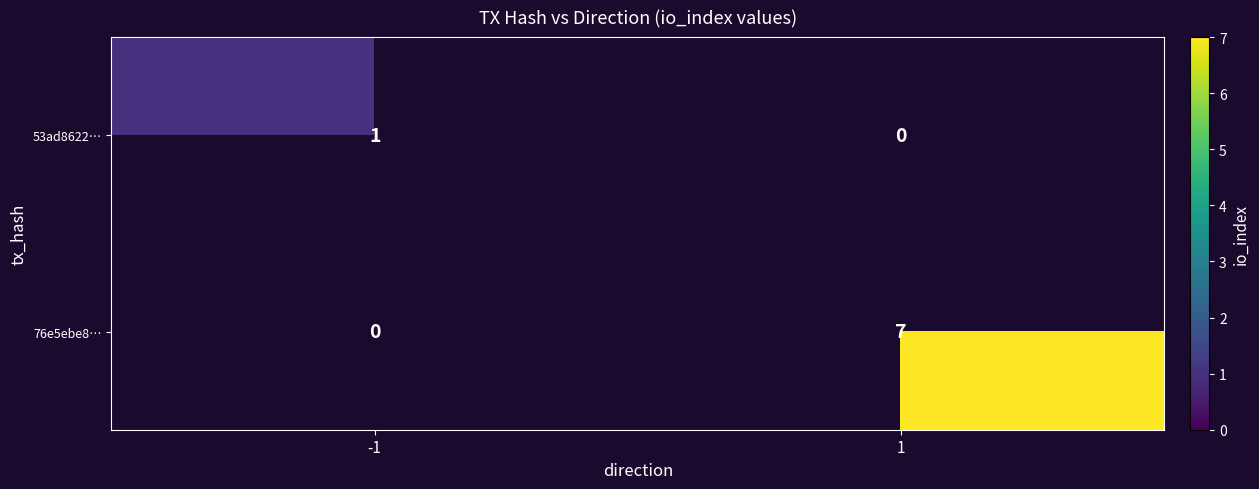

True or false: 53ad8622… has a value of 0.6 at -1.

False